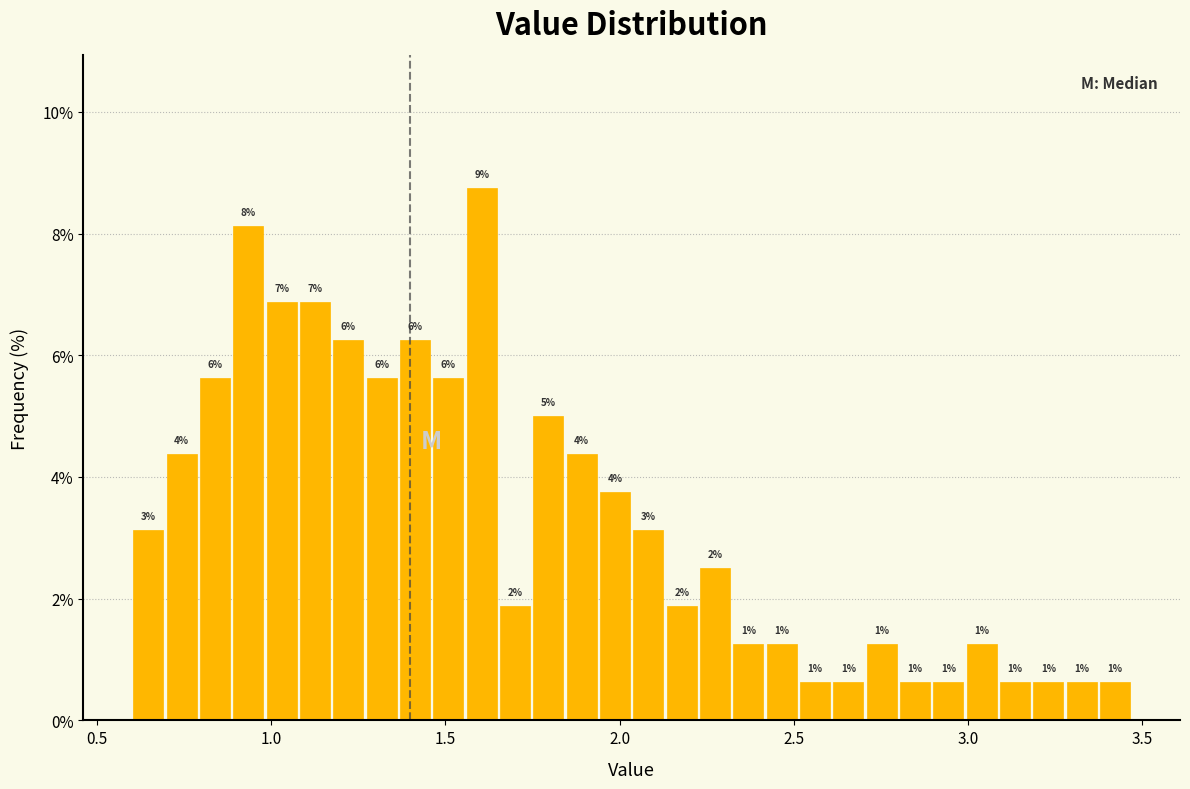

Around what value on the x-axis is the tallest bar? Give the approximate position of its centre, as read against the axis.

1.60